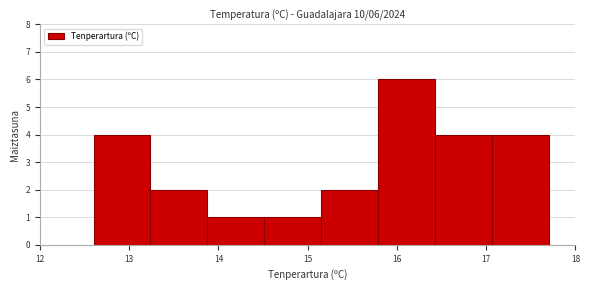

Which range on the x-axis has the tallest bar?

15.8 to 16.4